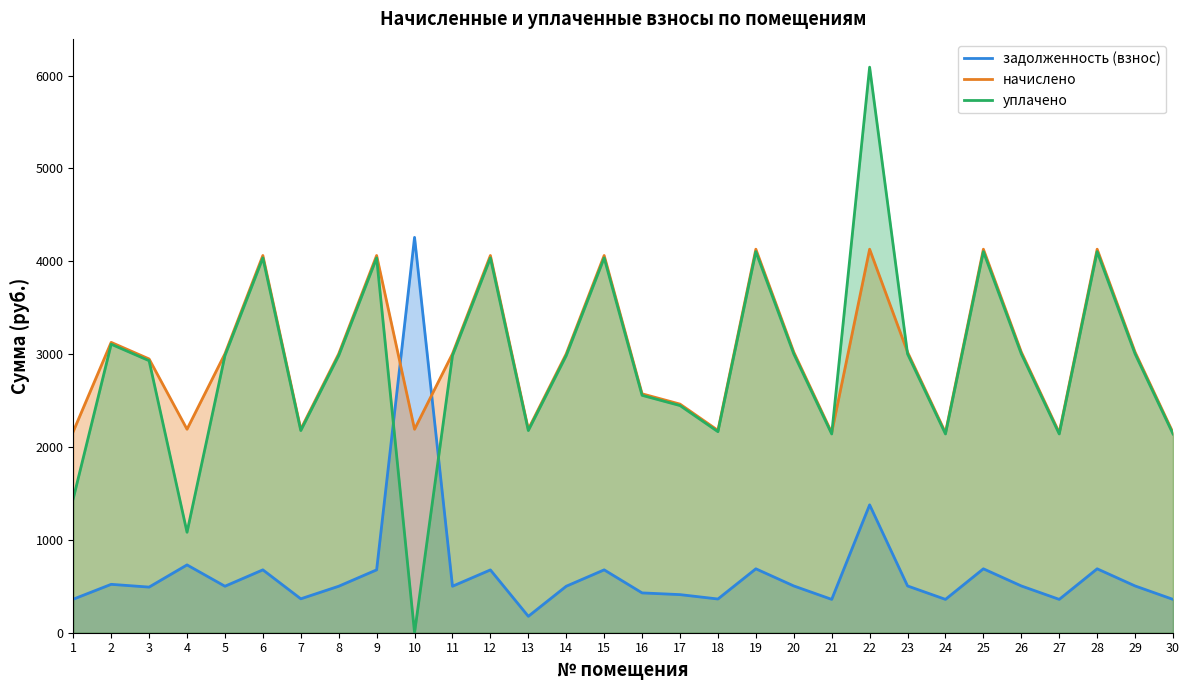

What is the difference between the highest and lowest values at 8?

2503.4